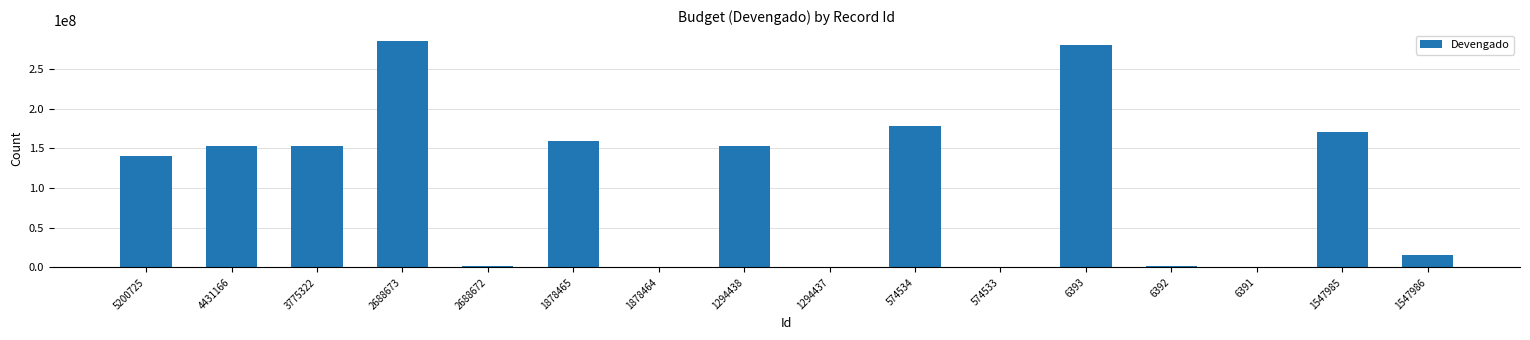

What is the change in value from 5200725 to 1547985?

+29342964.9